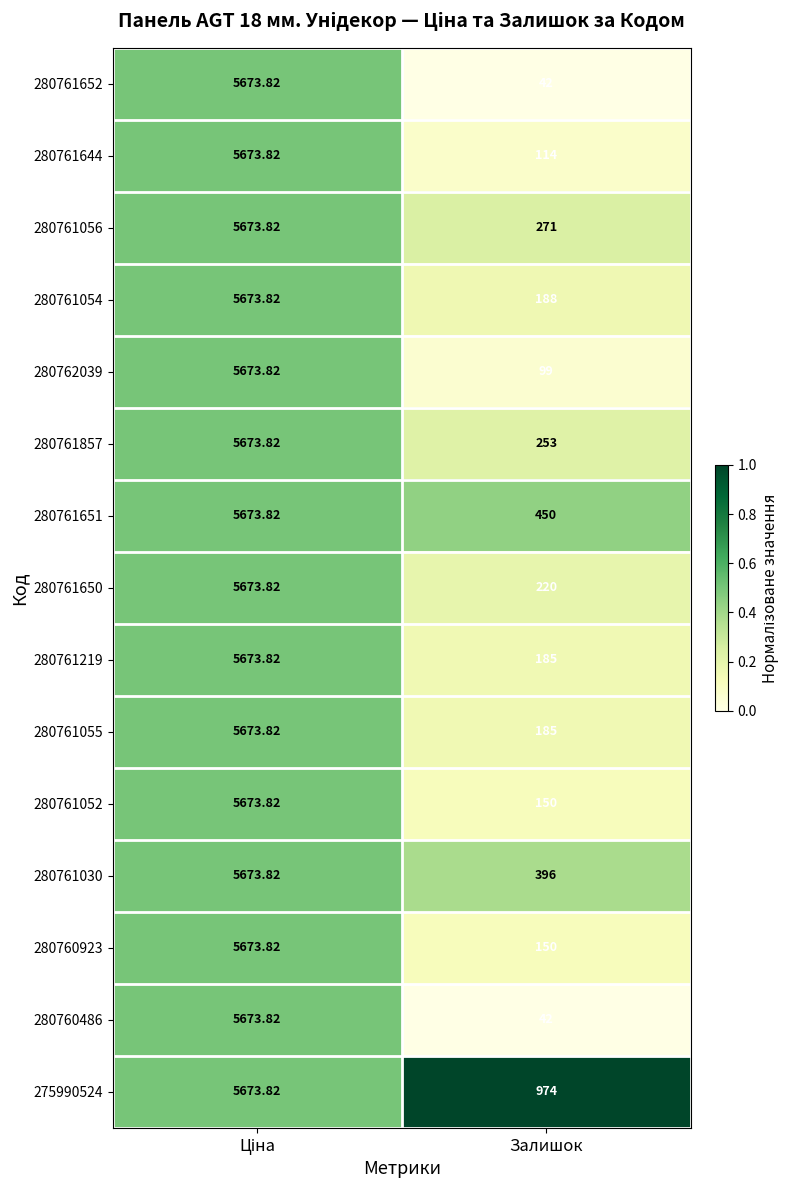

At which label is 280761644 closest to 2893?

Залишок